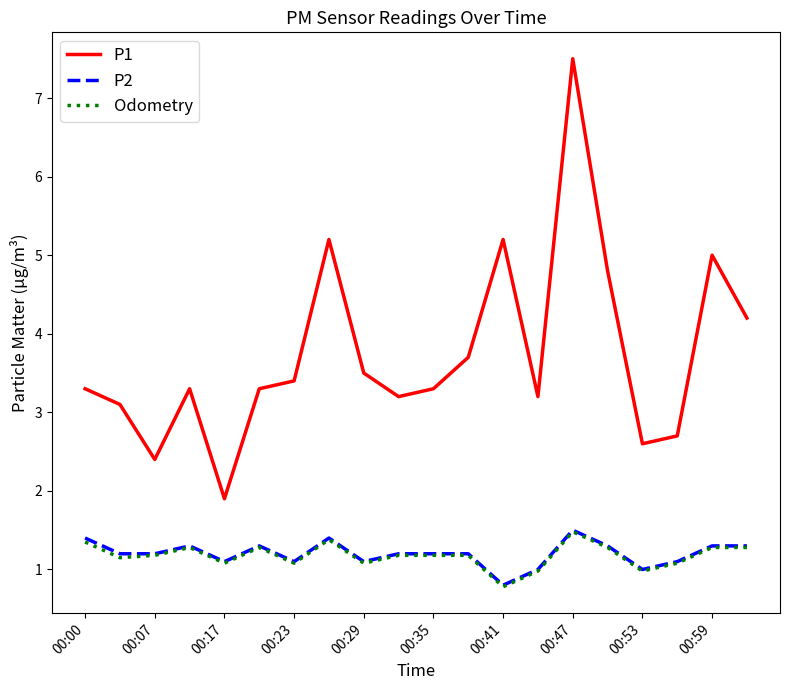

Which series has the largest range (max minus min)?

P1